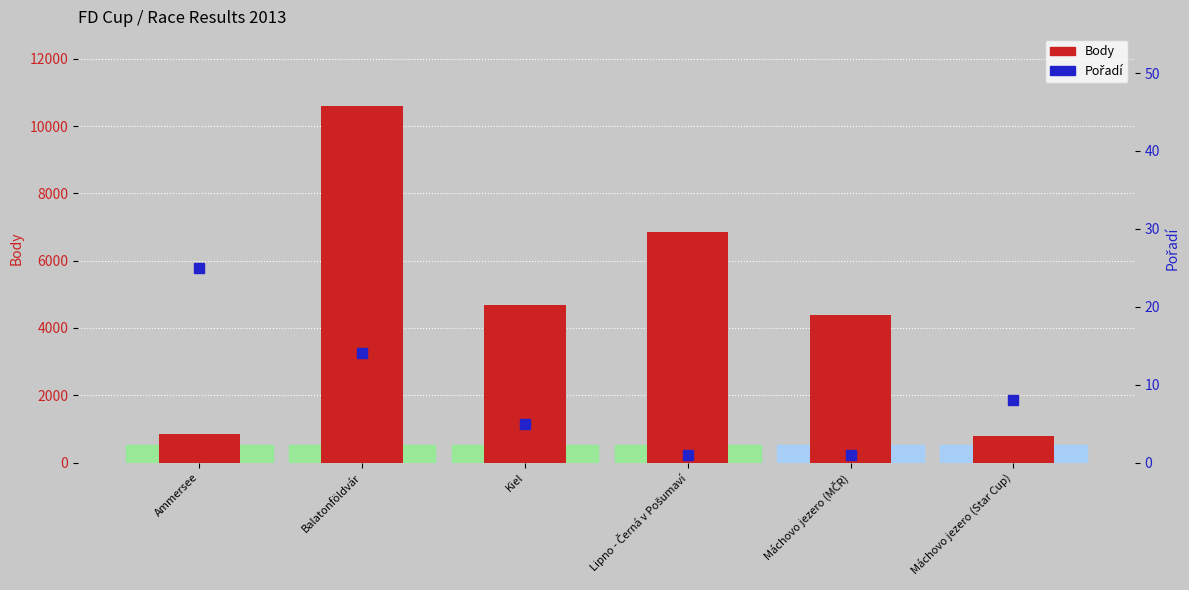

What is the difference between the highest and lowest values at Máchovo jezero (MČR)?

4395